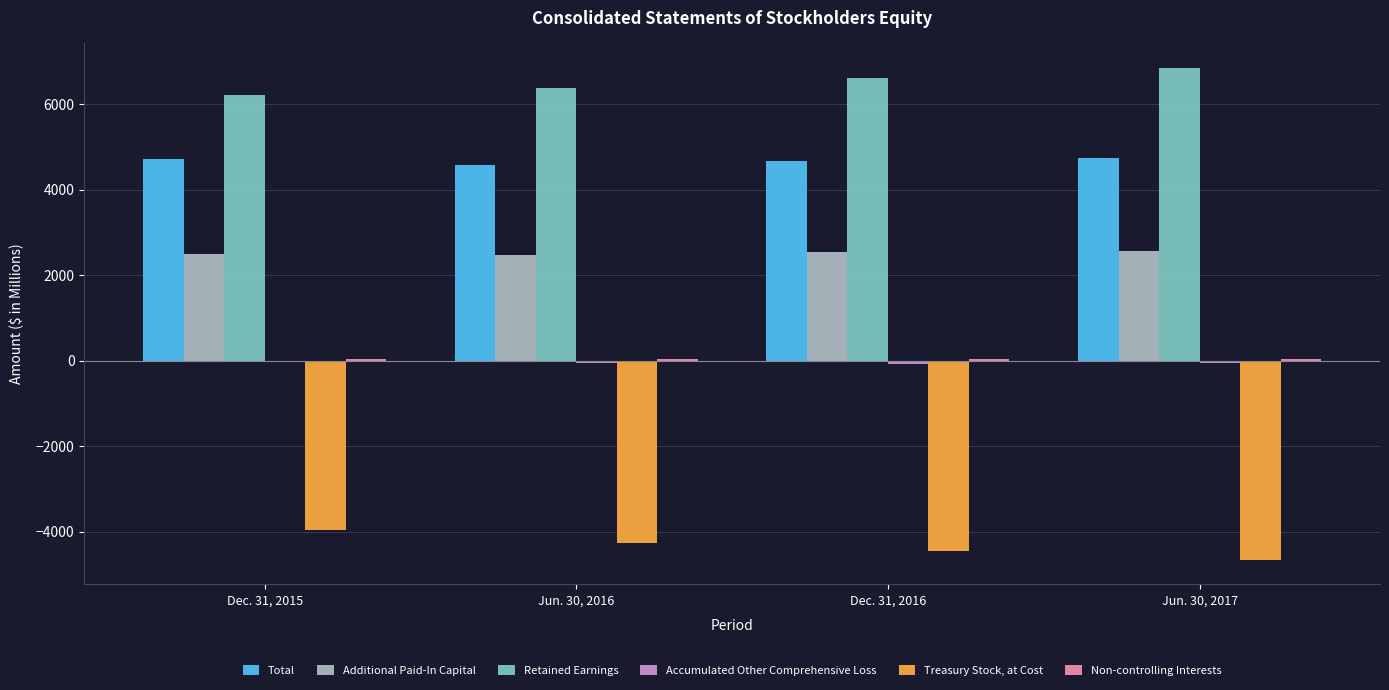

What is the sum of all Retained Earnings values?

26043